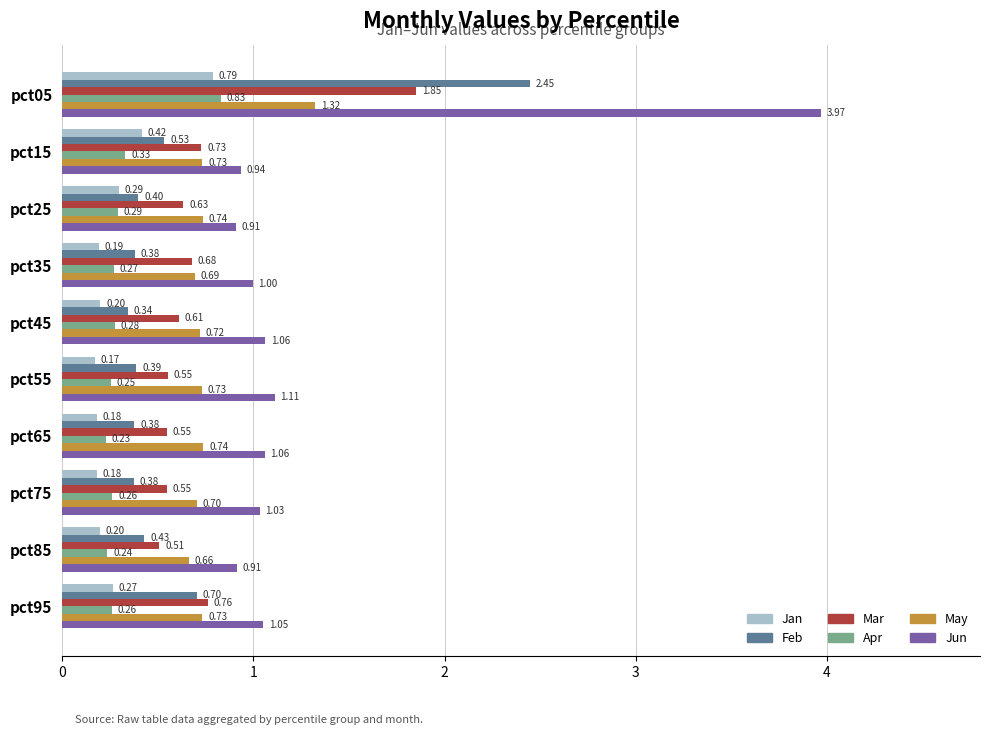

What is the sum of all Apr values?

3.2